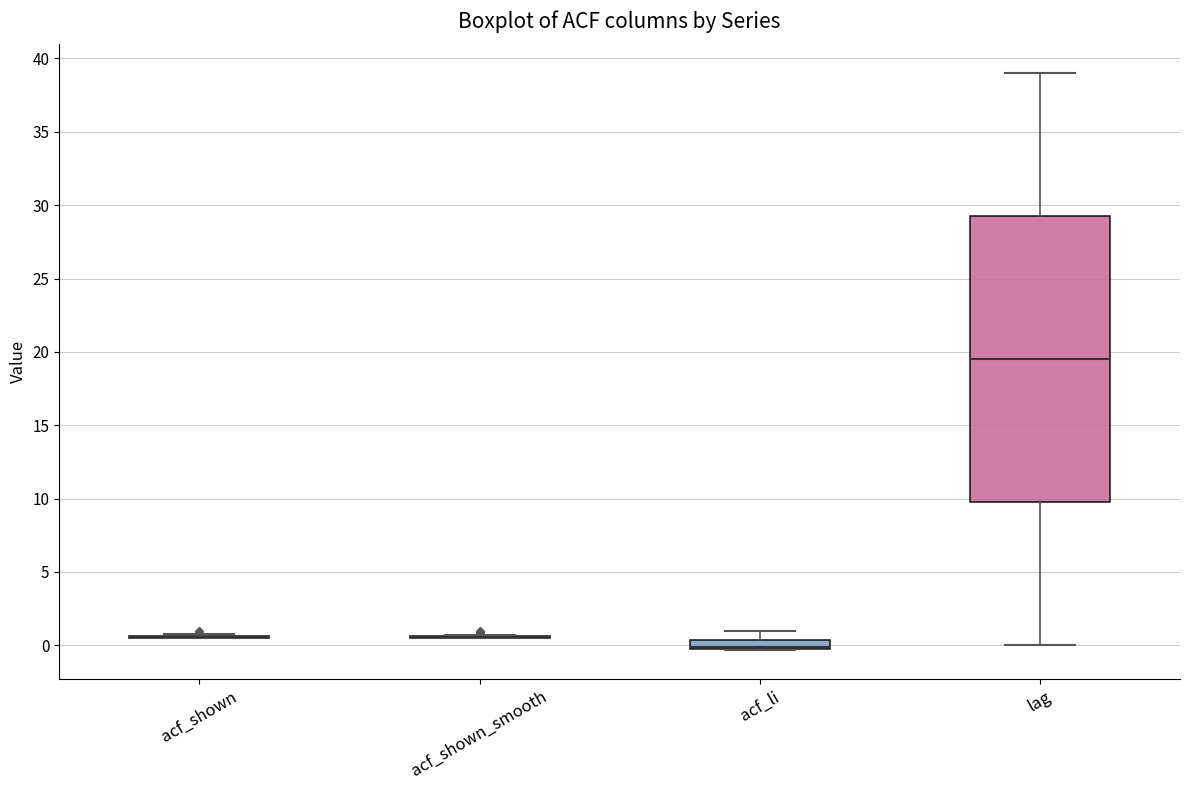

Where is the upper edge of the box for acf_li on the y-axis? The values are not printed on the chart, so give them approximately, as read against the axis.

0.5